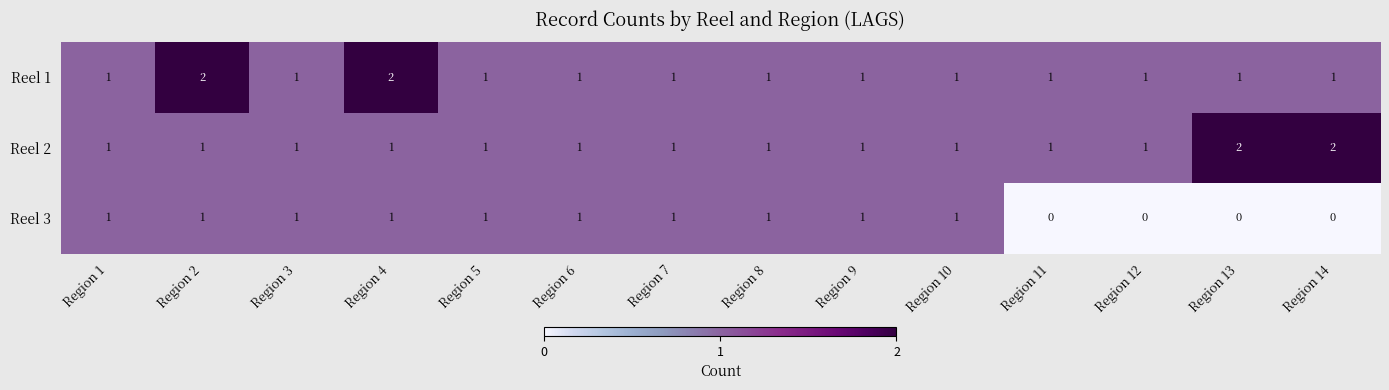

What is the sum of all Reel 2 values?

16